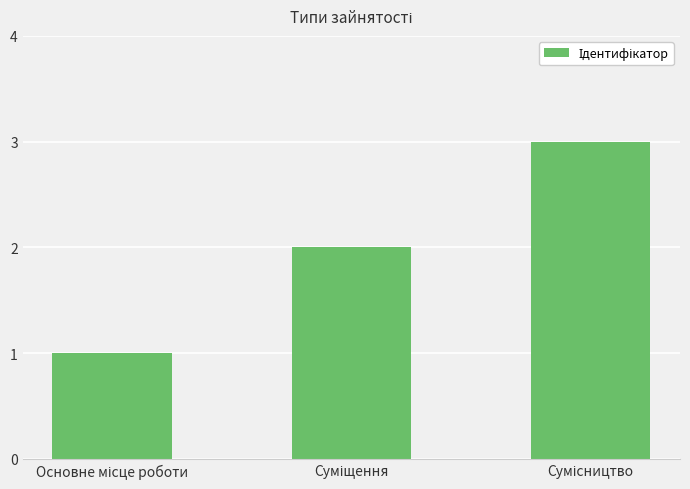

What is the sum of all values?

6